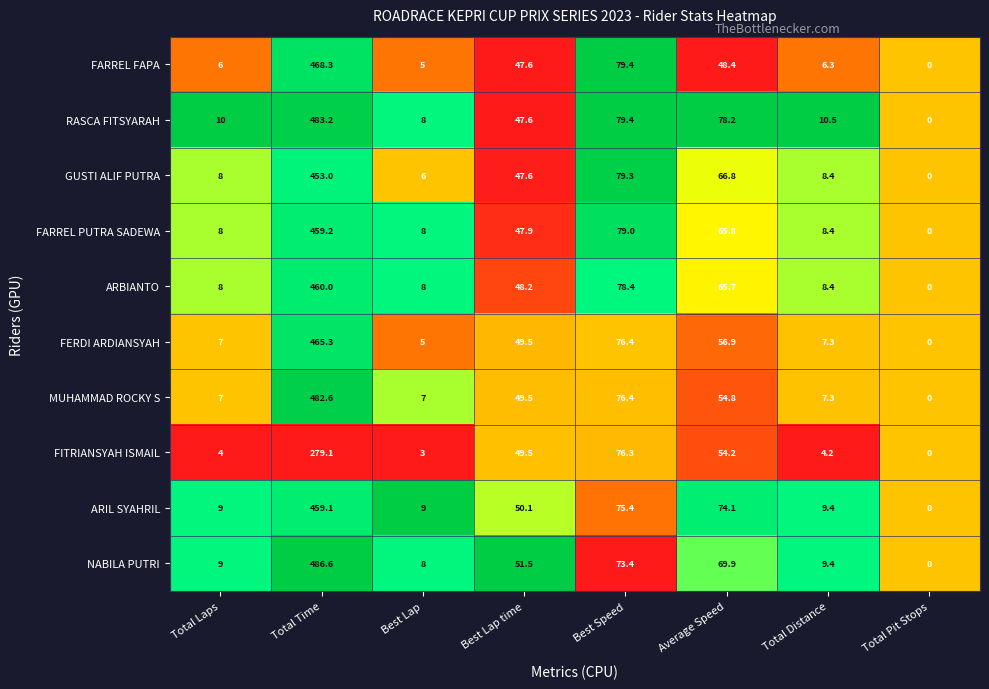

Is it true that FARREL PUTRA SADEWA equals 65.8 at Average Speed?

True